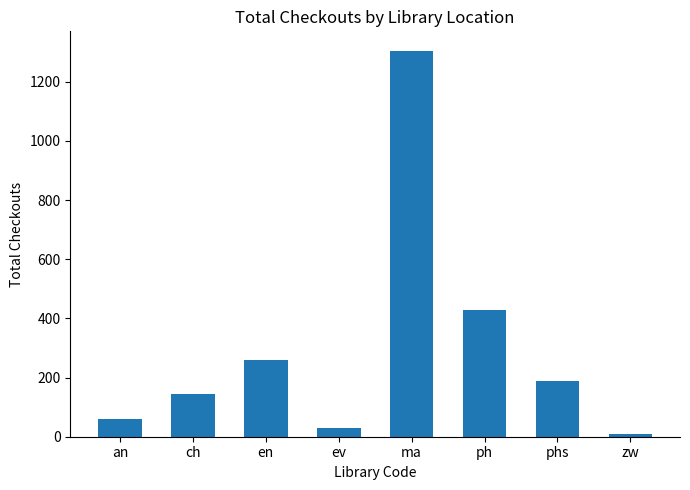

What is the sum of all values?

2426